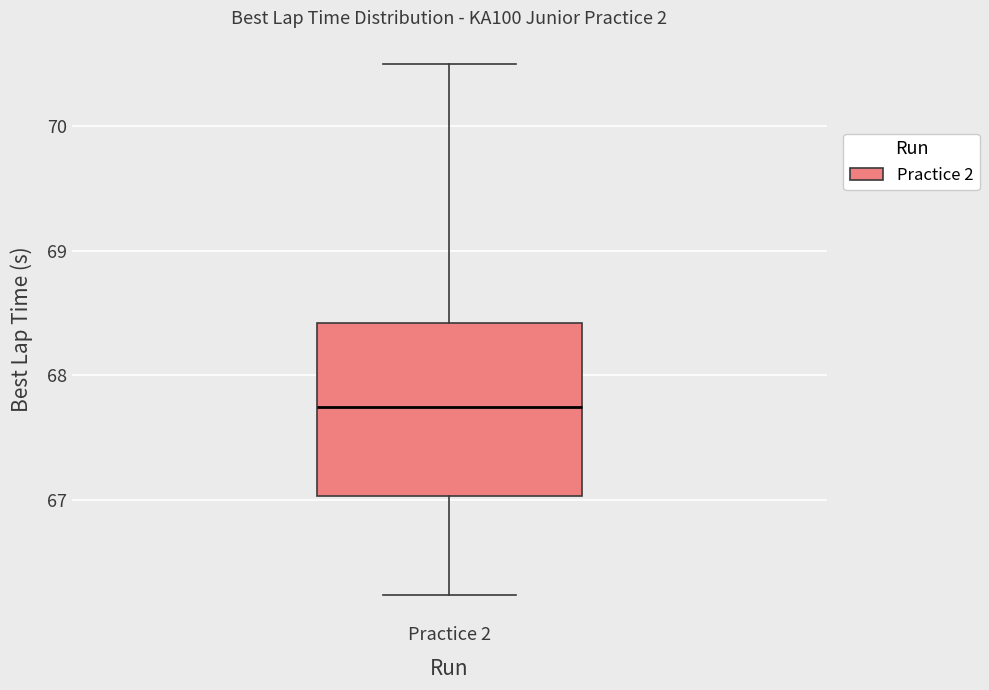

Read this box plot against the y-axis: the position of the median line, the range covered by the box, and the ends of both whiskers. The values are not printed on the chart, so give them approximately, as read against the axis.

median 67.7, box 67.0 to 68.4, whiskers 66.2 to 70.5